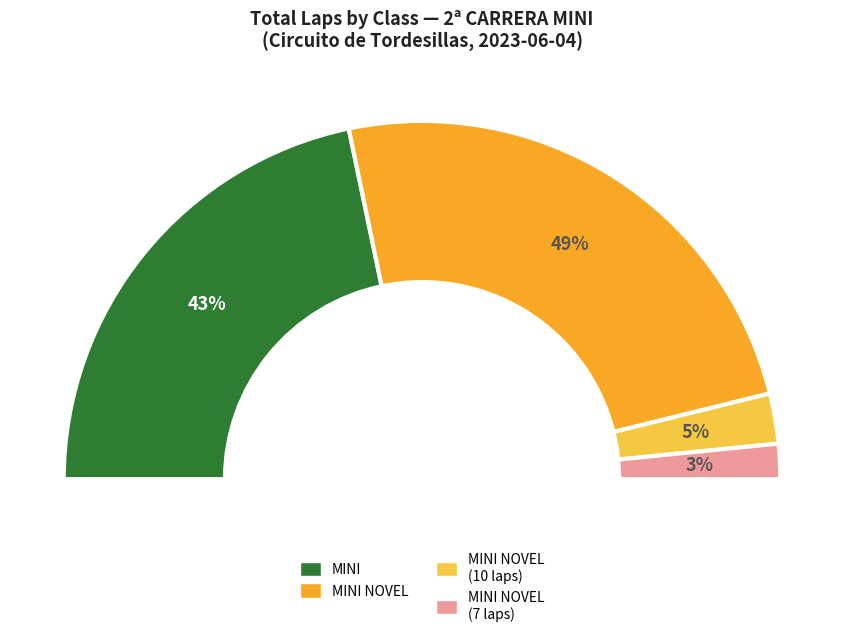

The MINI NOVEL (7 laps) slice represents 17% of the pie. True or false?

True